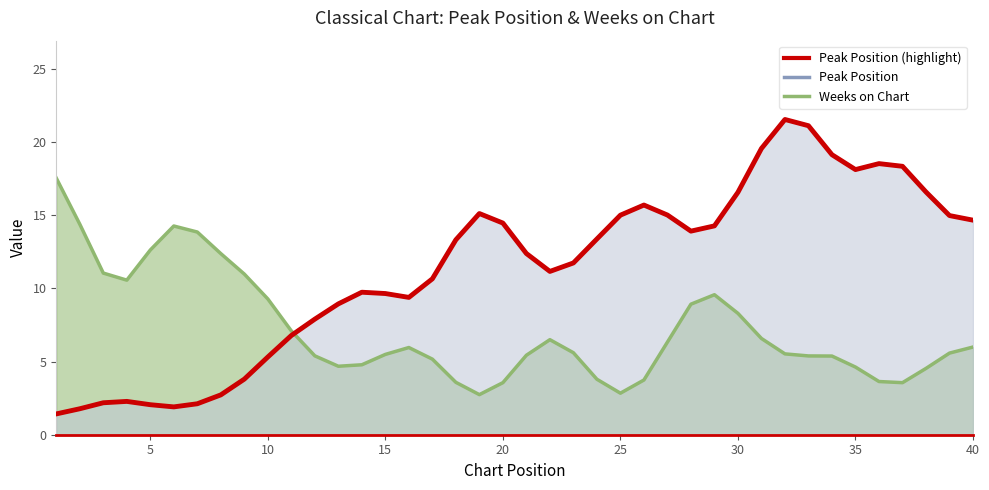

Reading left to right, transcribe all the data shown in this chart.

1.4	1.8	2.2	2.3	2.1	1.9	2.1	2.7	3.8	5.3	6.8	7.9	8.9	9.7	9.6	9.4	10.6	13.3	15.1	14.5	12.4	11.2	11.7	13.4	15.0	15.7	15.0	13.9	14.3	16.6	19.6	21.5	21.1	19.1	18.1	18.5	18.3	16.6	15.0	14.7